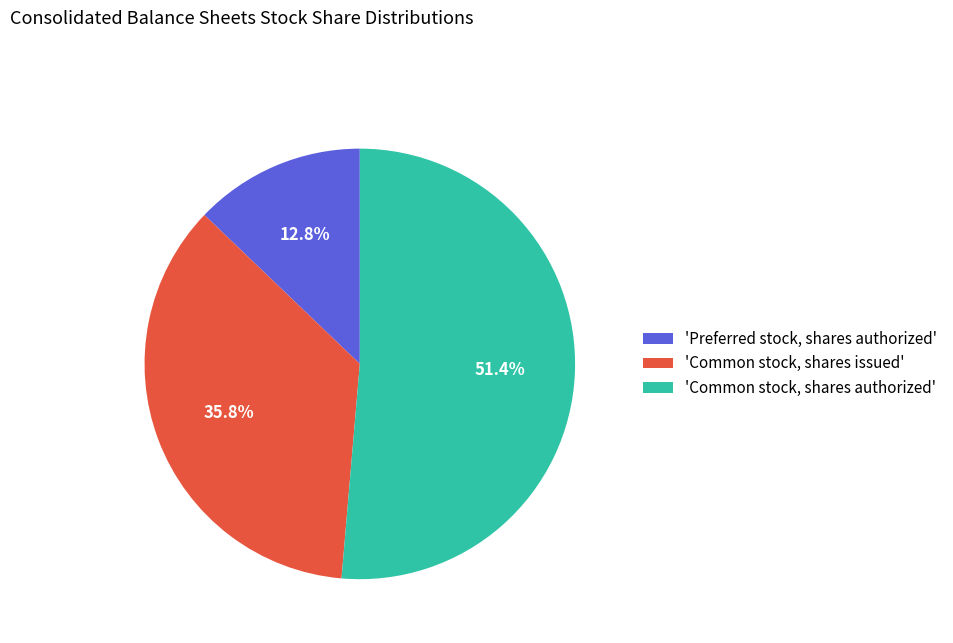

Count the number of slices in the pie.

3